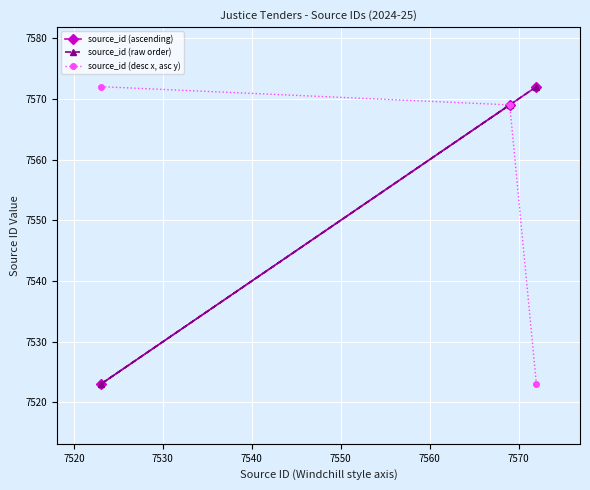

Is this an area chart (filled region under the line)?

No